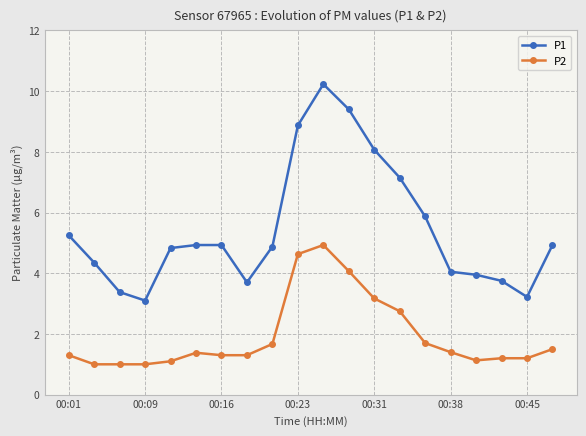

What is the minimum value for P1?

3.1